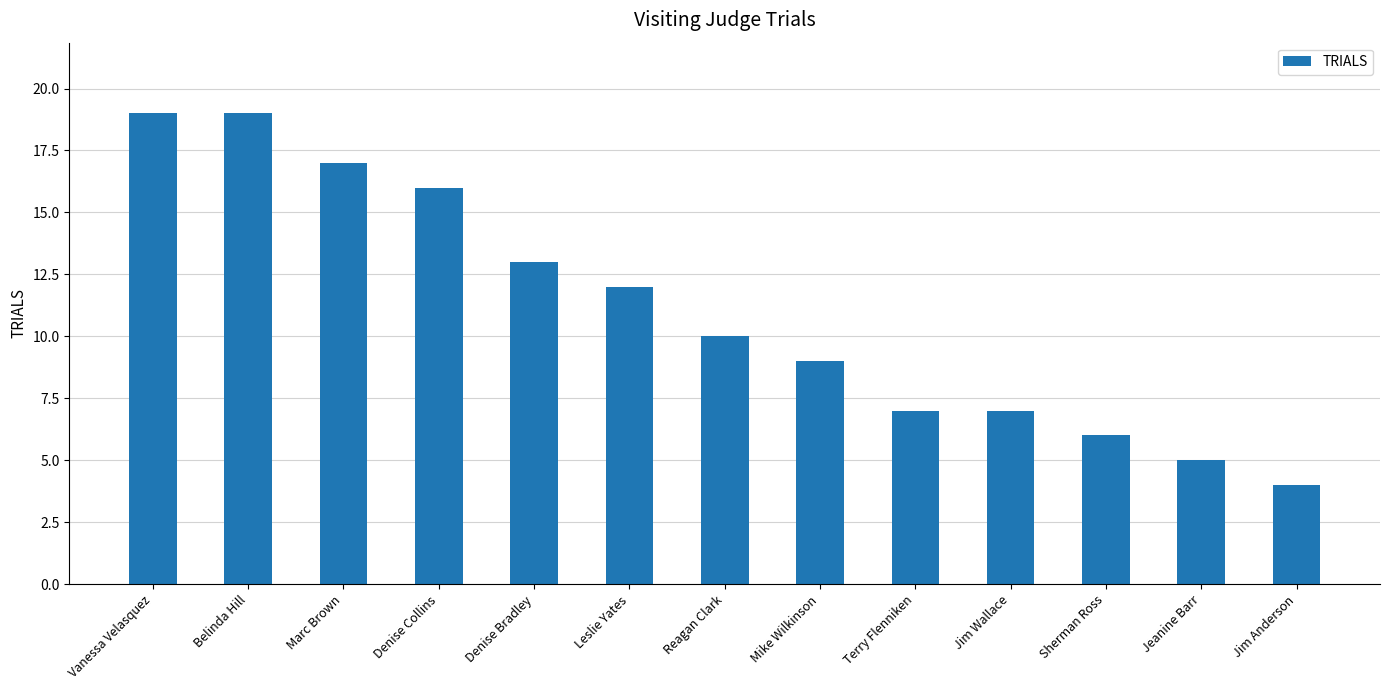

What position from the left is Mike Wilkinson?

8